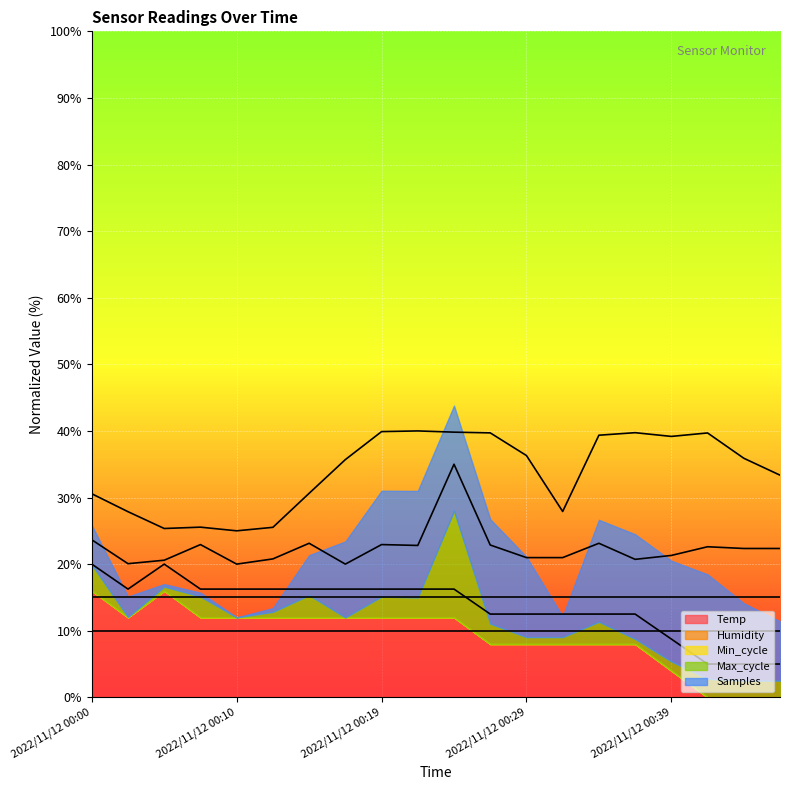

Does the chart display data point markers on the line(s)?

No